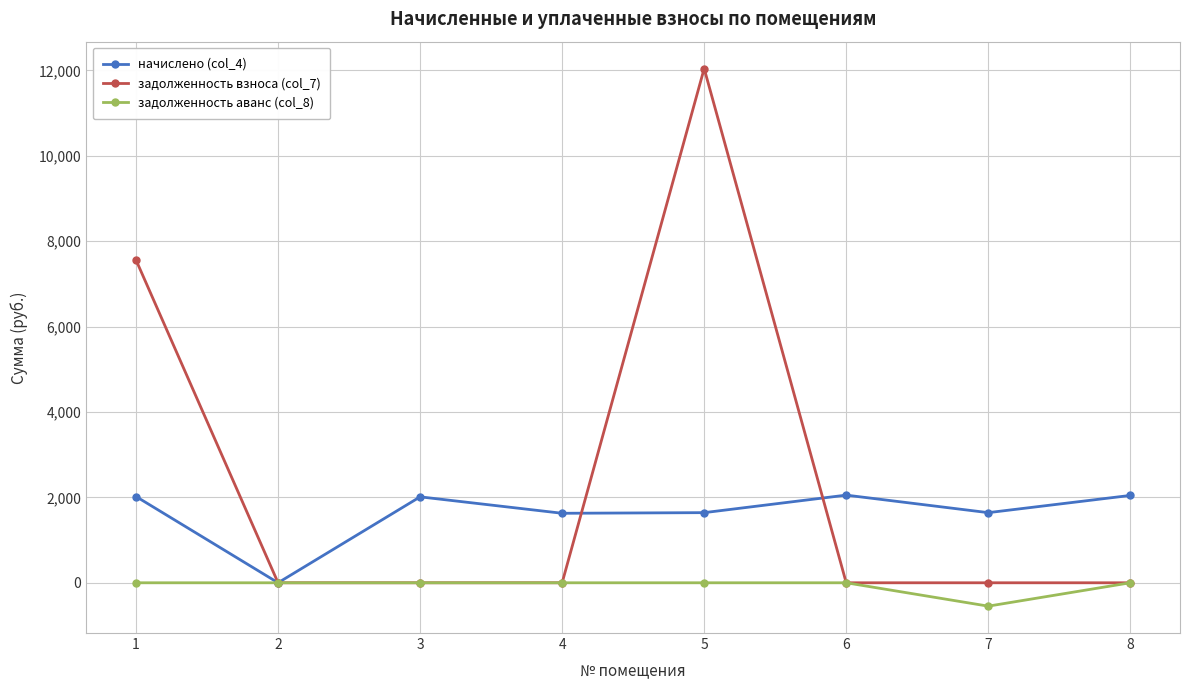

What is the minimum value shown in the chart?

-547.5